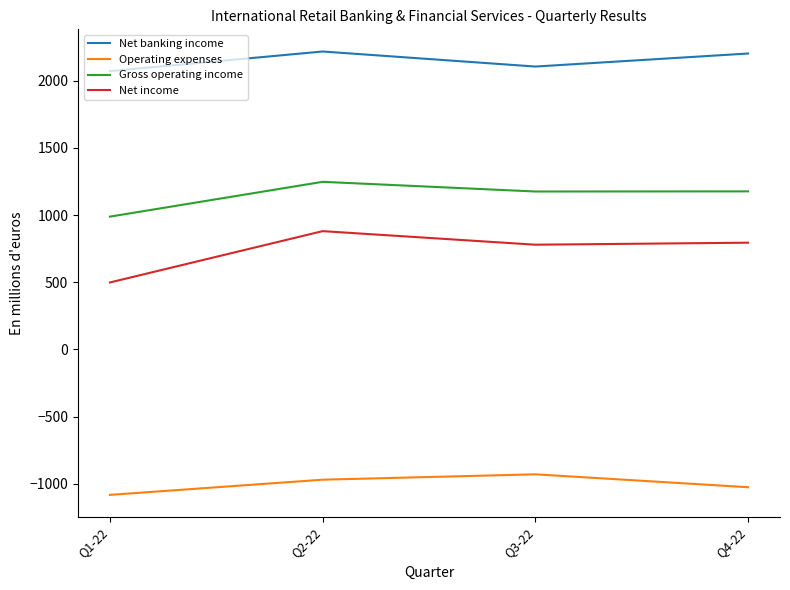

Rank the series at Q2-22 from highest to lowest value.

Net banking income, Gross operating income, Net income, Operating expenses